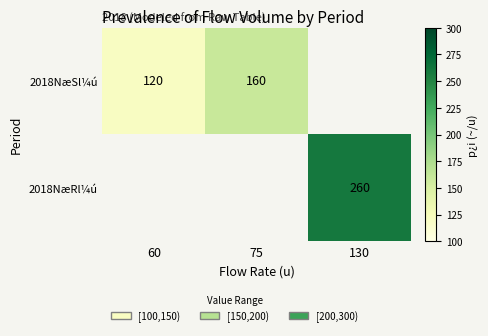

The value of 2018NæSl¼ú at 60 is 191. True or false?

False